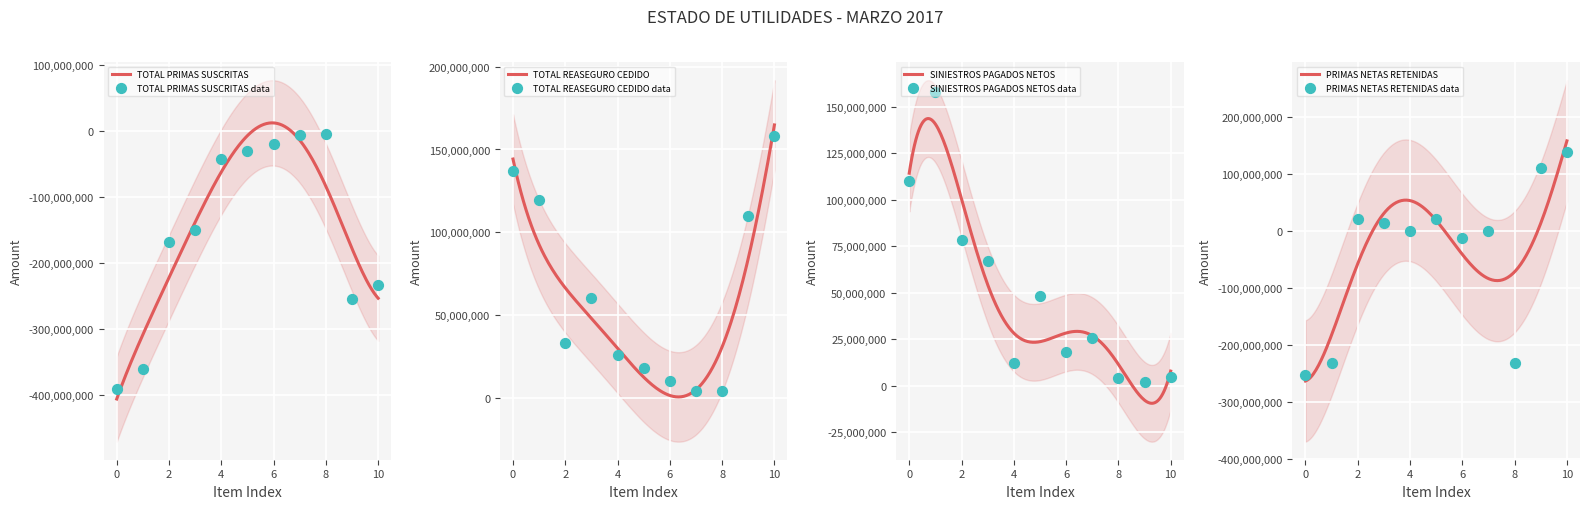

What are all the series names shown in the legend?

TOTAL PRIMAS SUSCRITAS, TOTAL REASEGURO CEDIDO, SINIESTROS PAGADOS NETOS, PRIMAS NETAS RETENIDAS